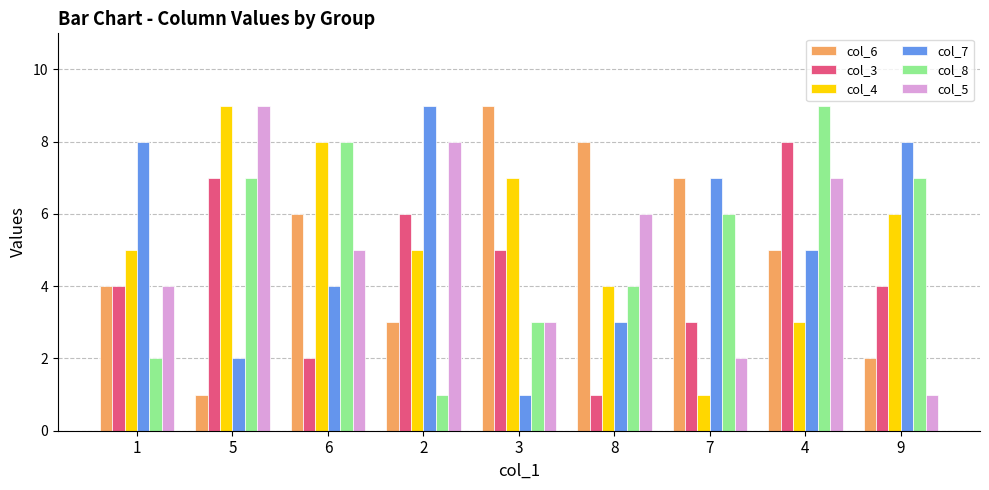

Which series changed the most between 5 and 9?

col_5